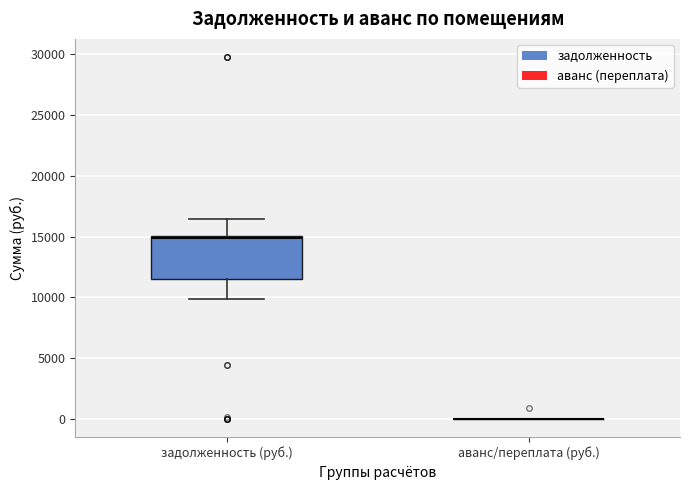

Comparing the boxes themselves (not the whiskers), which one is the tallest?

задолженность (руб.)